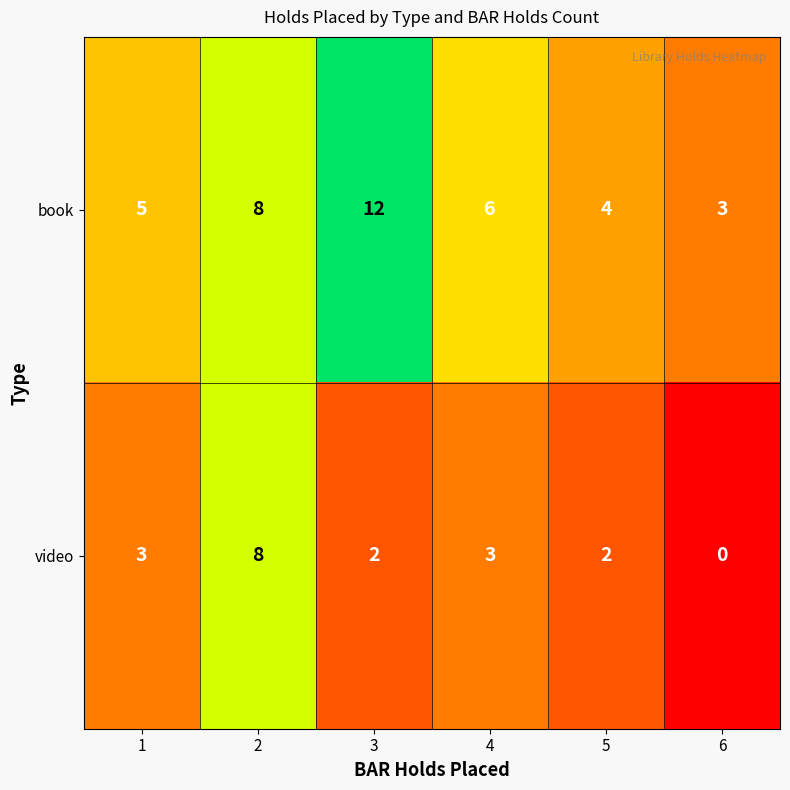

How many categories are shown in the chart?

6